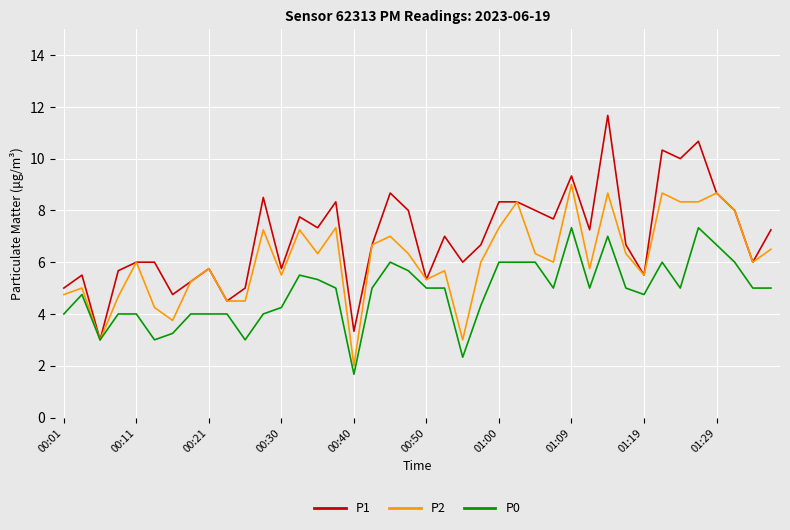

What is the maximum value shown in the chart?

11.7